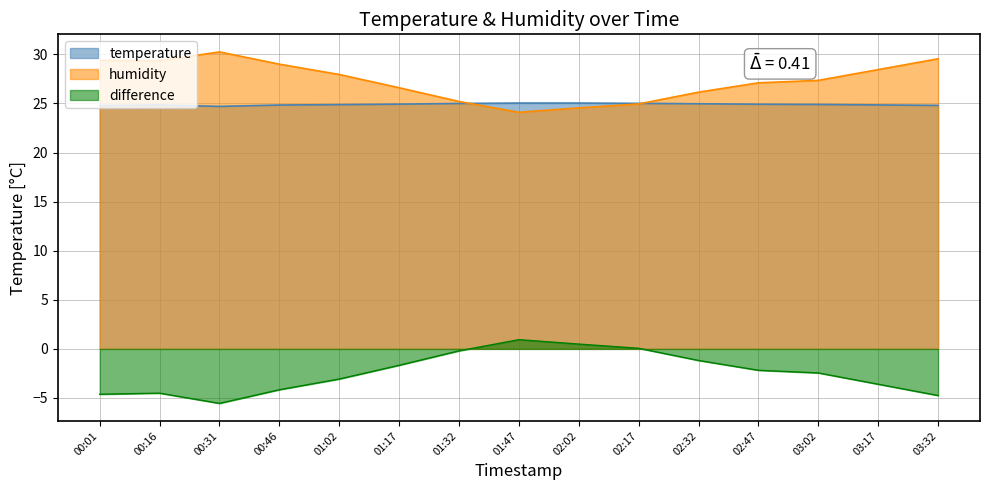

Is the value of temperature at 02:32 greater than the value of humidity at 02:47?

No